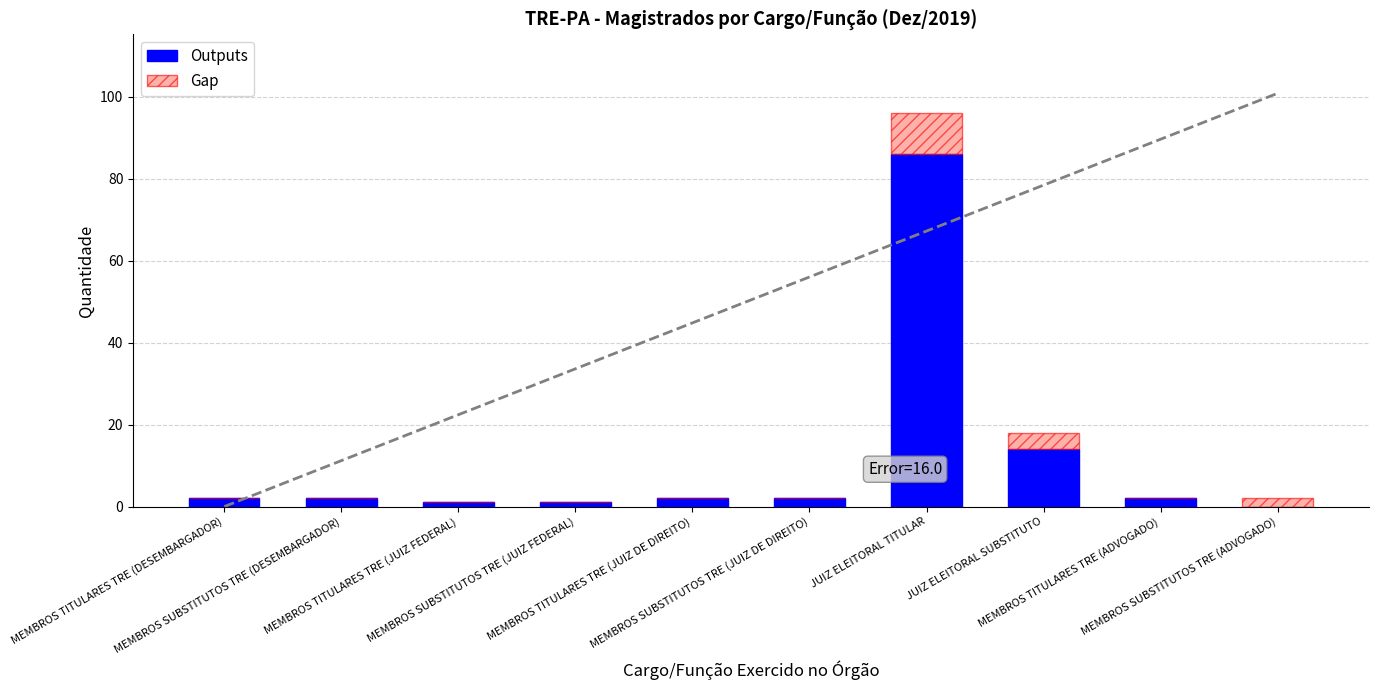

What is the sum of all Outputs values?

112